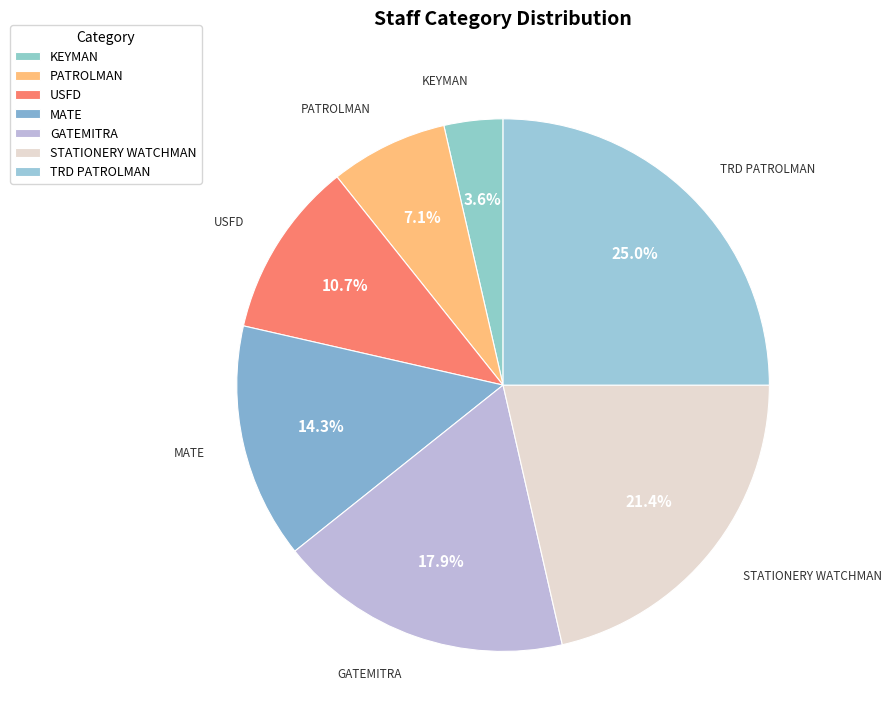

What percentage is the MATE slice, to the nearest percent?

14%